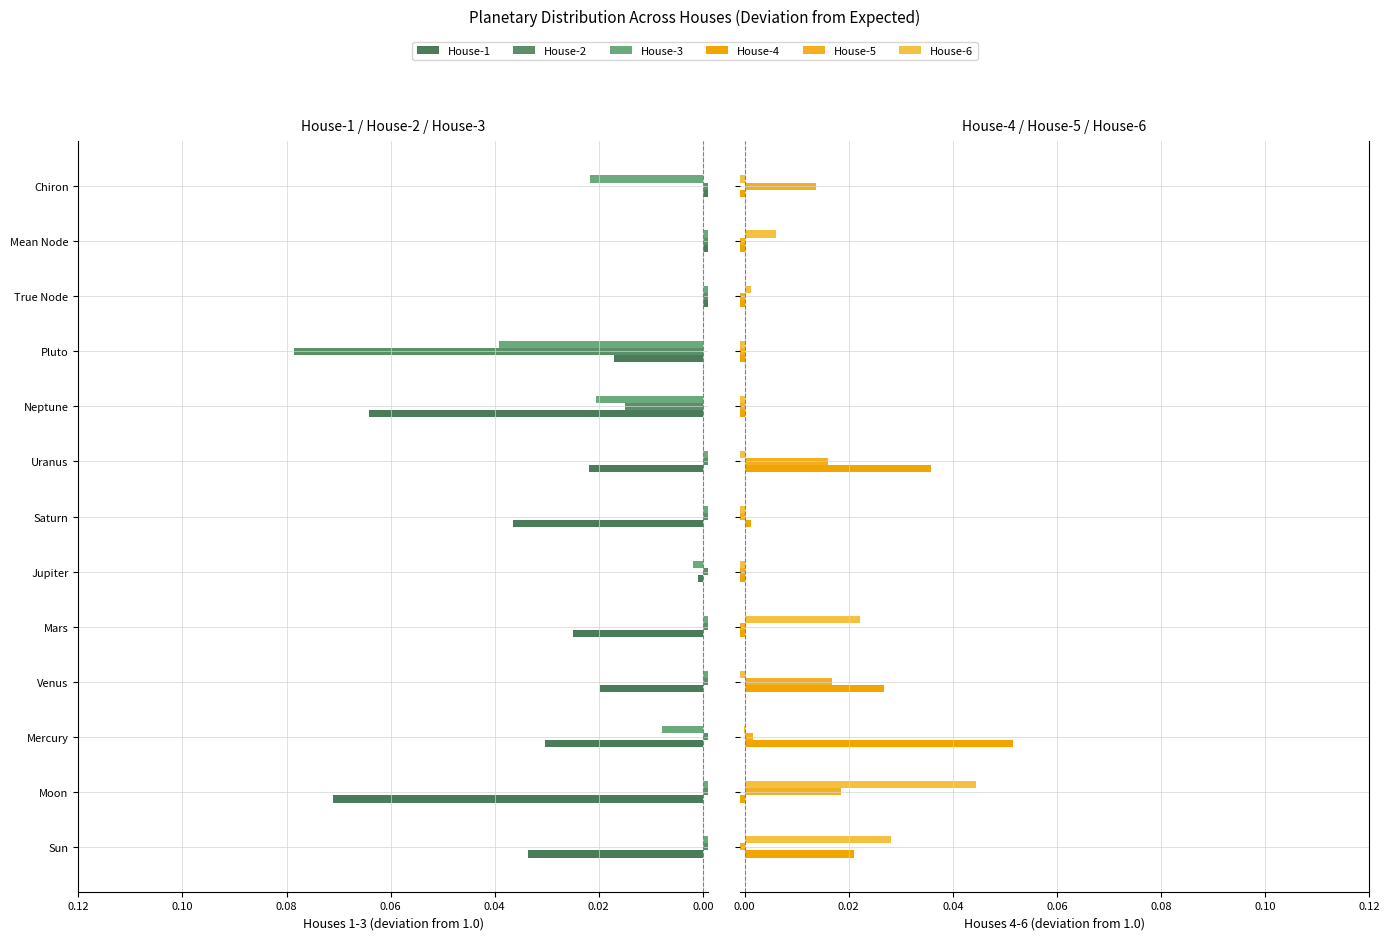

List the series in order of their peak value, highest first.

House-2, House-1, House-4, House-6, House-3, House-5